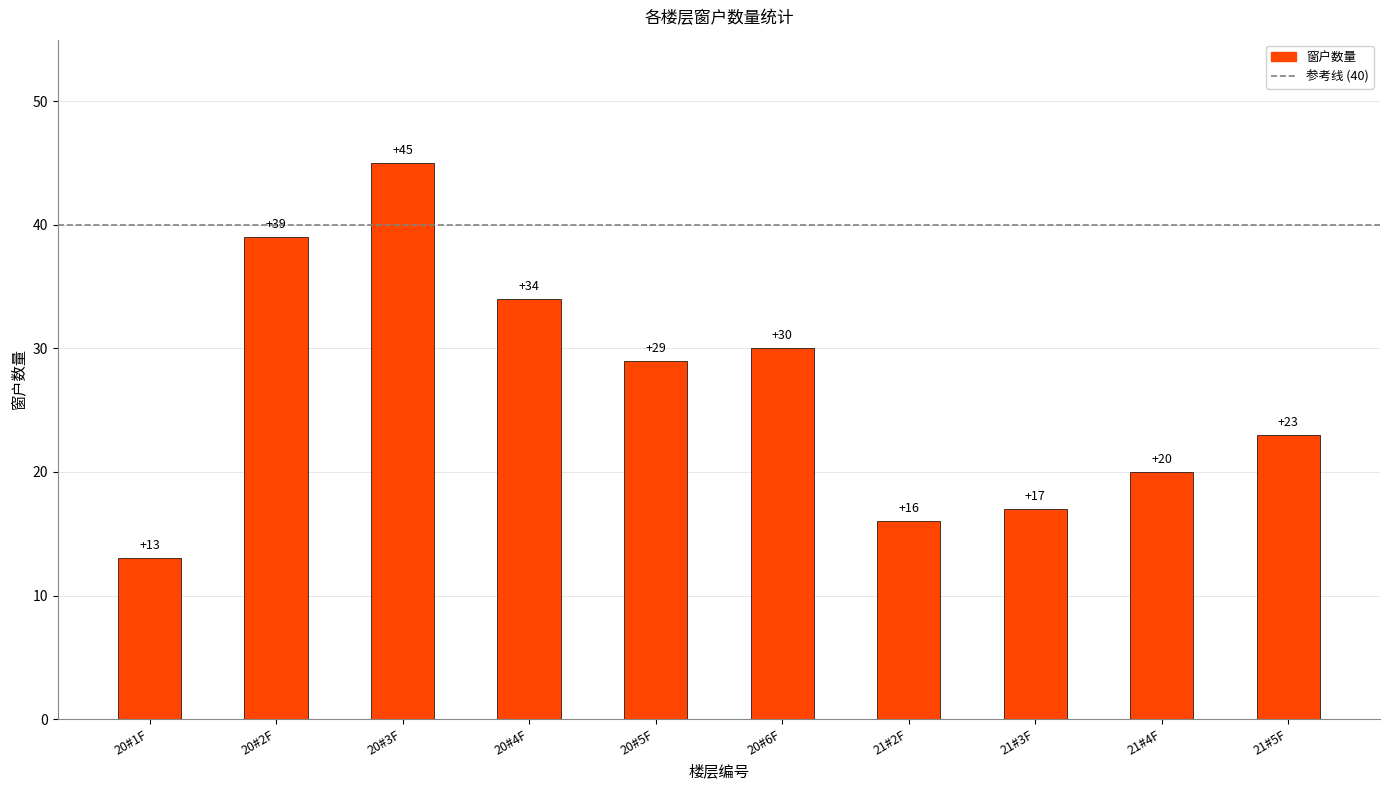

Which category has the lowest value across all series?

20#1F